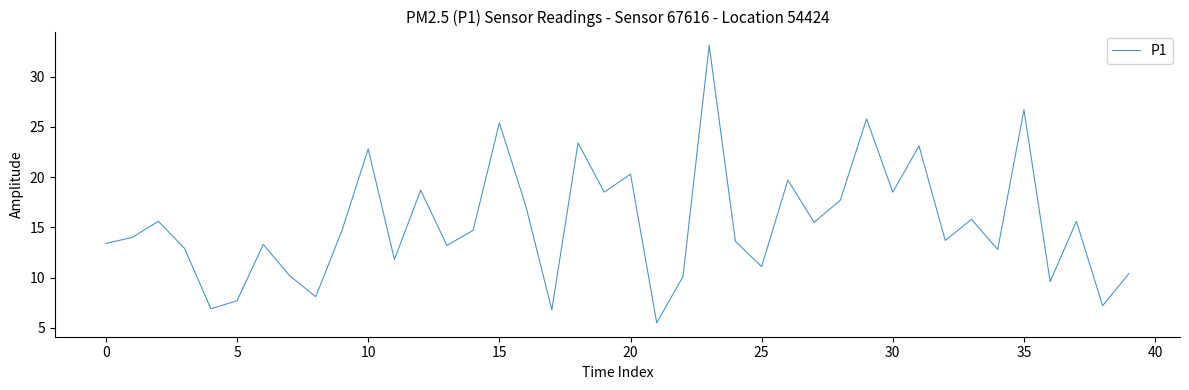

What is the greatest value displayed?

33.1